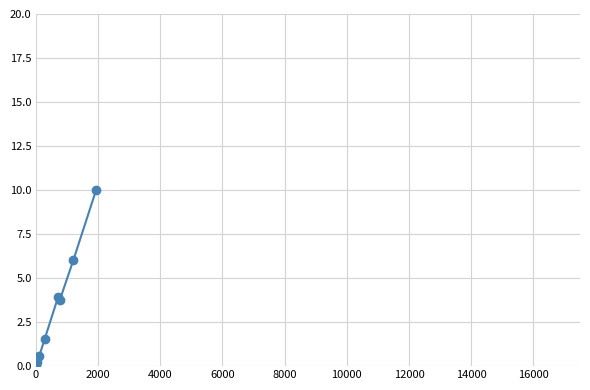

What is the sum of all values?

26.0